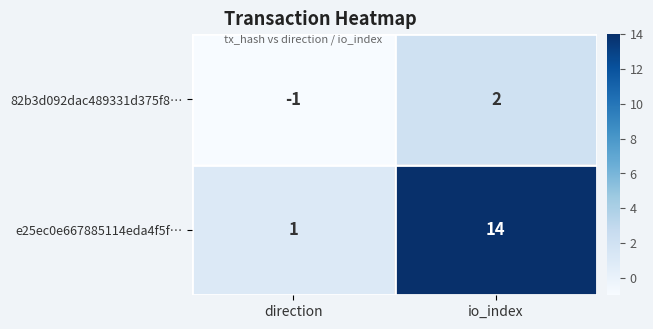

How many data points in e25ec0e667885114eda4f5f… are less than 14?

1